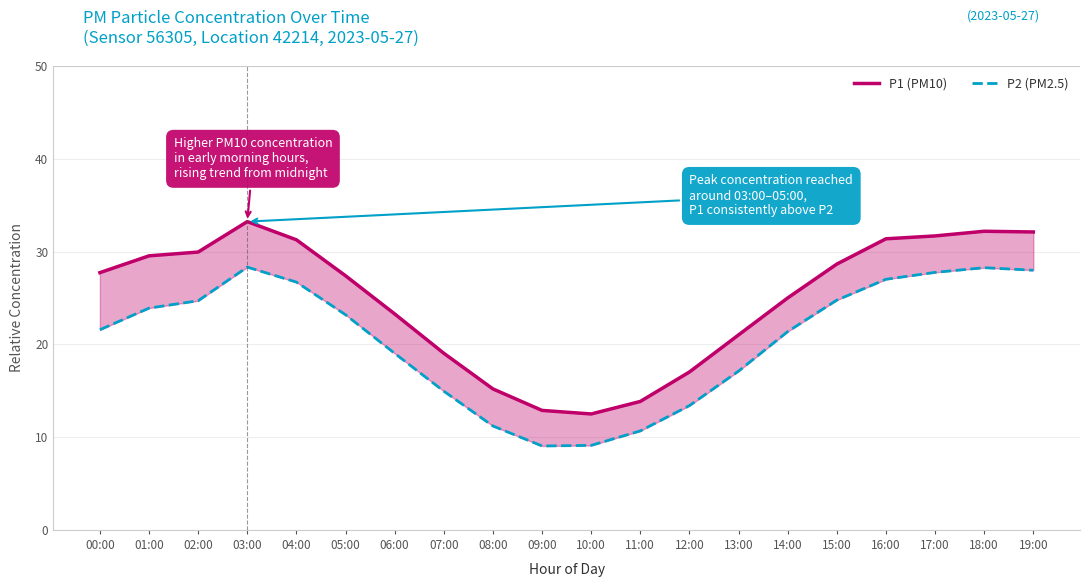

What is the spread (max minus min) of values at 01:00?

5.6